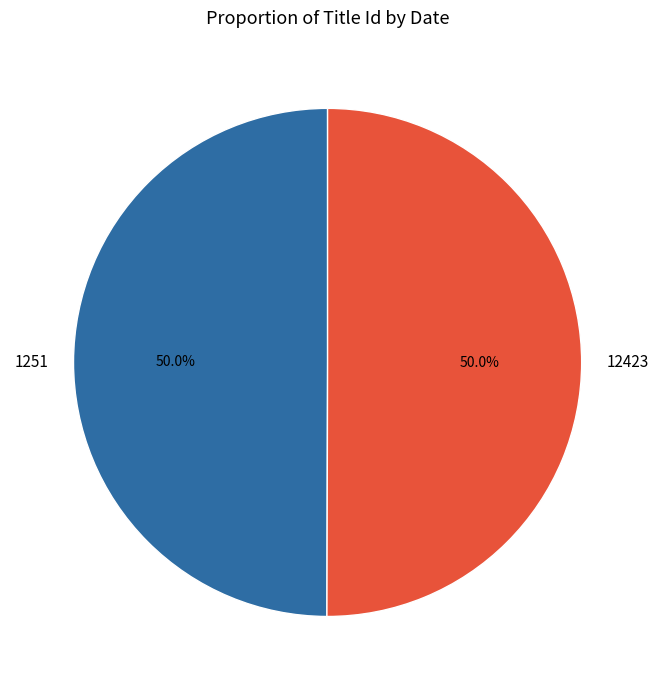

What percentage is the 12423 slice, to the nearest percent?

50%